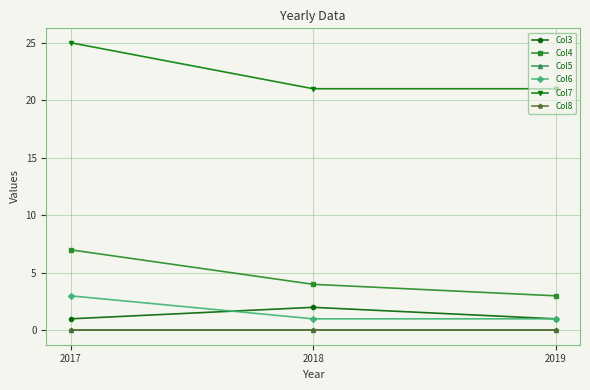

What is the average value of the Col7 series?

22